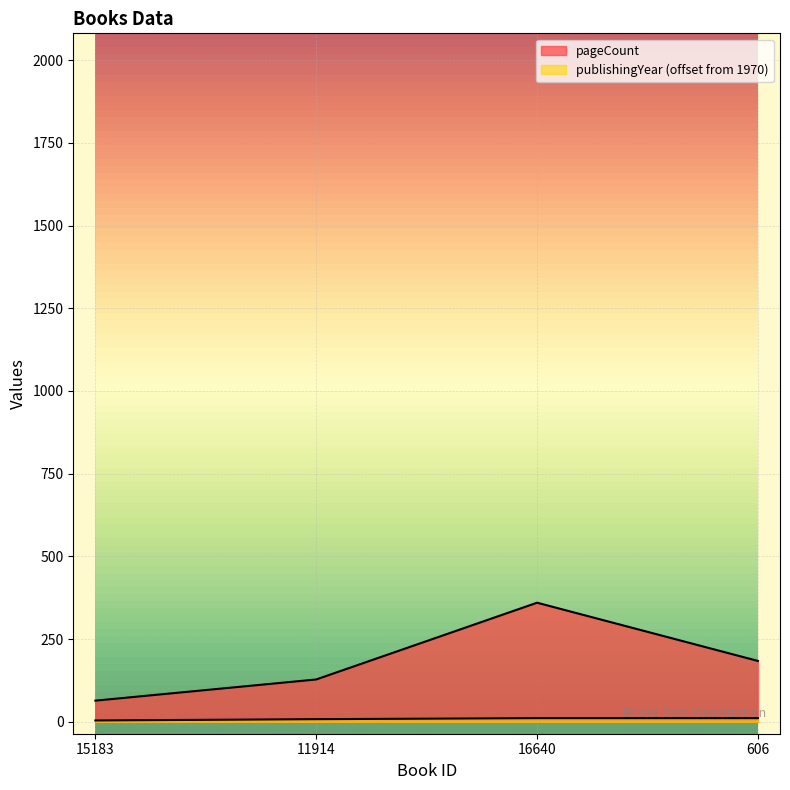

Which series has the widest spread of values?

pageCount